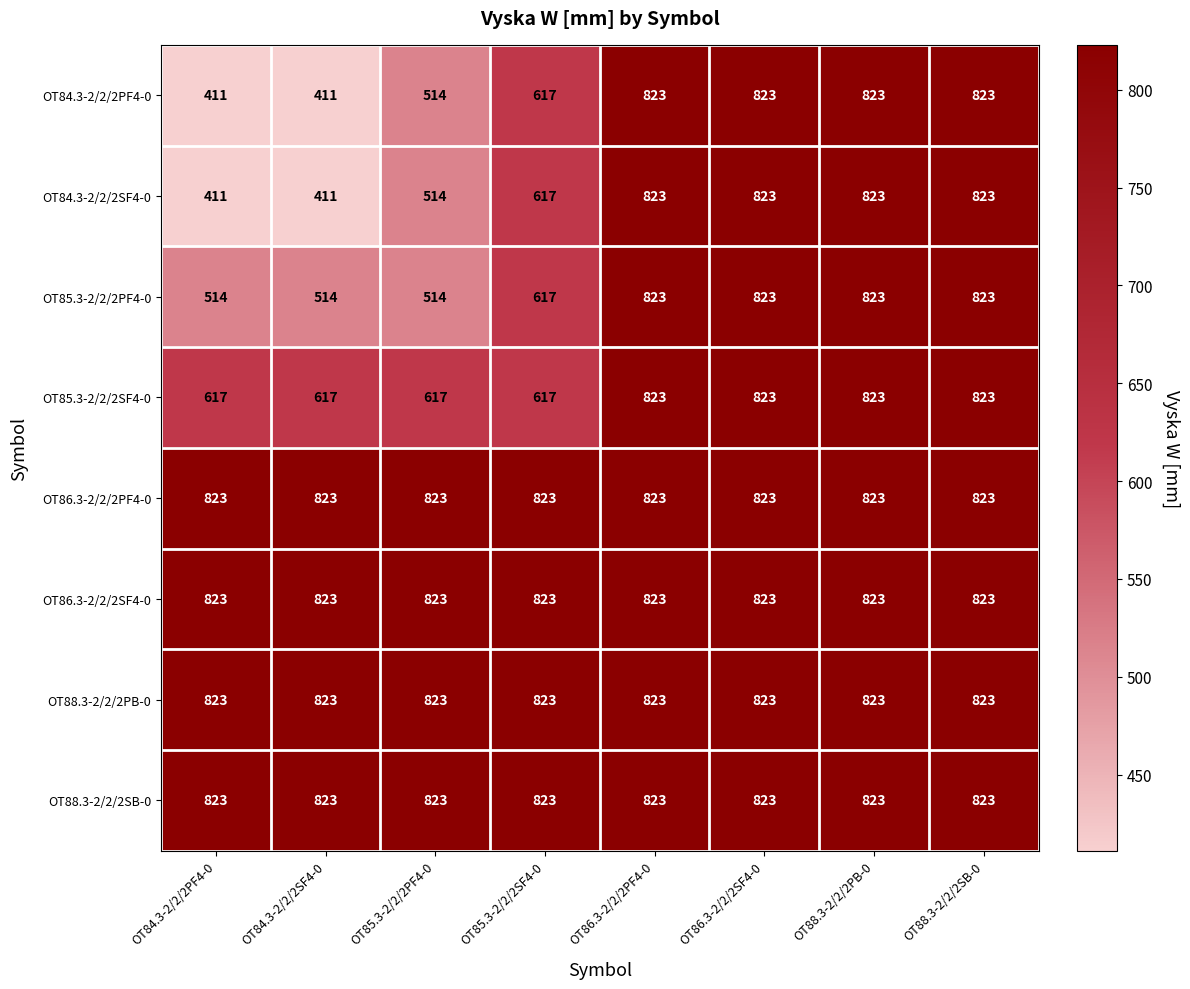

What is the sum of the OT84.3-2/2/2SF4-0 values at OT86.3-2/2/2PF4-0 and OT84.3-2/2/2SF4-0?

1234